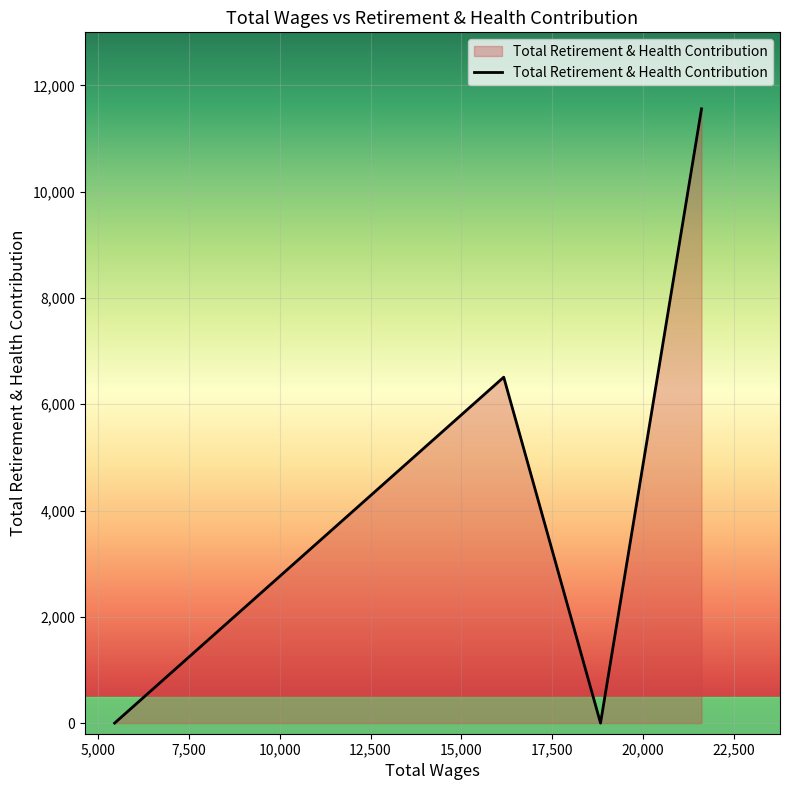

How many values are below 6510?

2